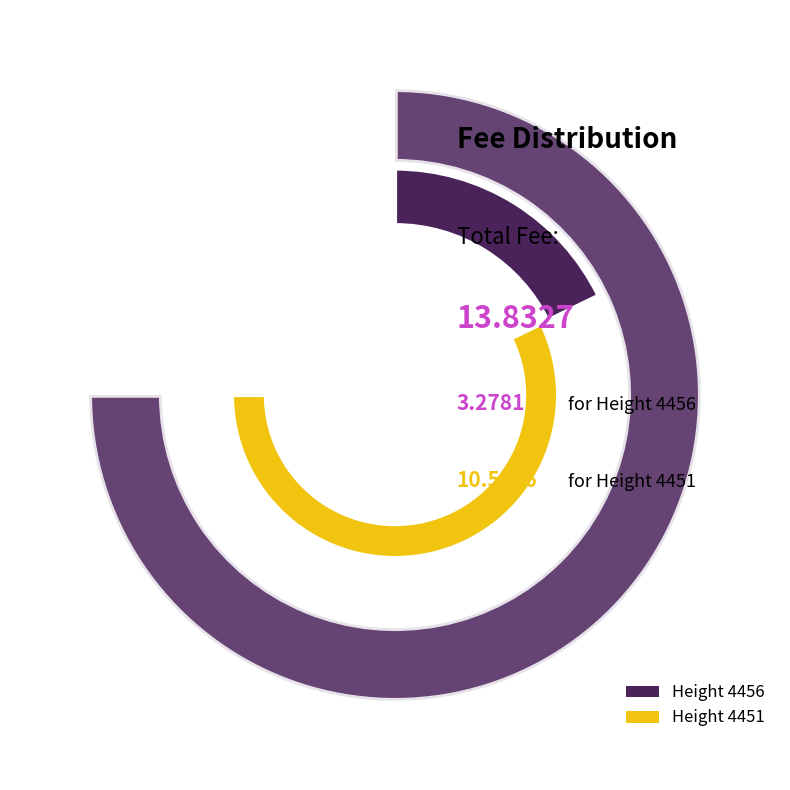

What is the change in value from 4456 to 4451?

+7.3